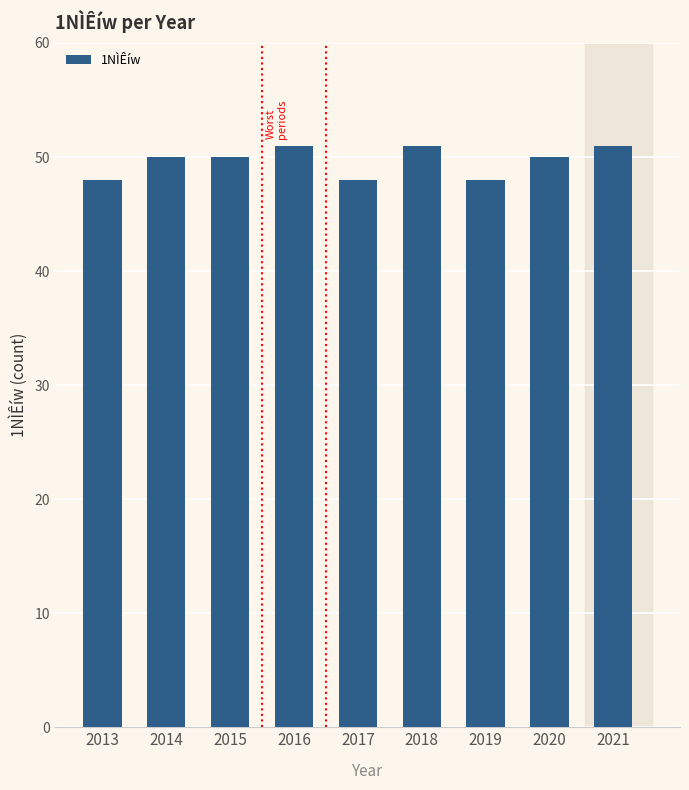

Is it true that the value at 2014 is 15?

False